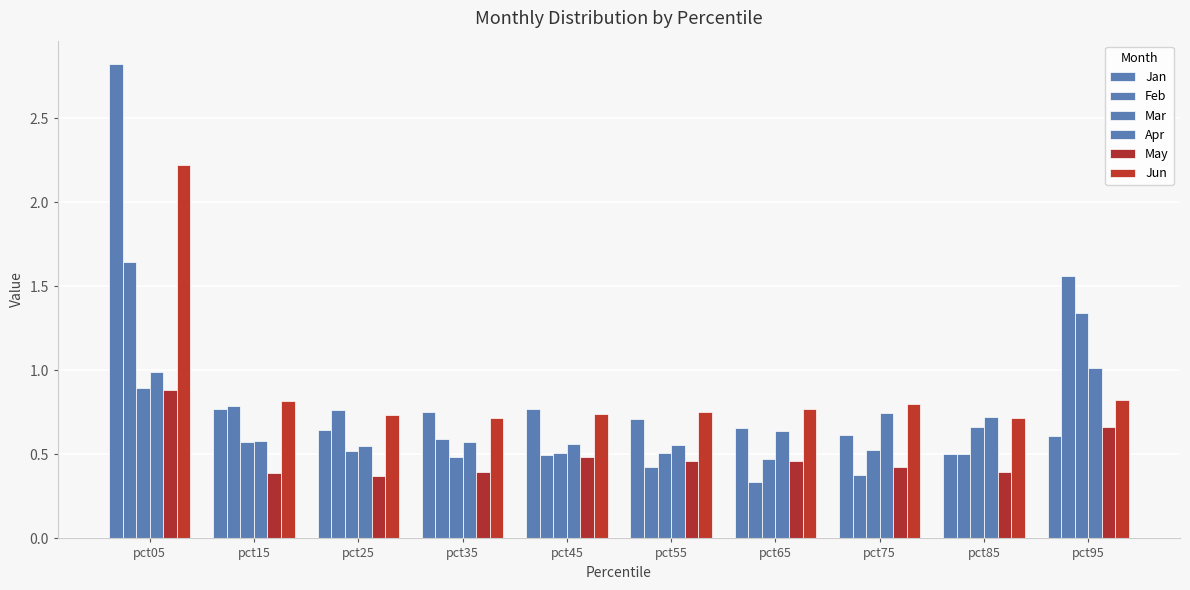

Reading right to left, what are all the values shown in this chart?

Jan: pct95=0.6	pct85=0.5	pct75=0.6	pct65=0.7	pct55=0.7	pct45=0.8	pct35=0.8	pct25=0.6	pct15=0.8	pct05=2.8
Feb: pct95=1.6	pct85=0.5	pct75=0.4	pct65=0.3	pct55=0.4	pct45=0.5	pct35=0.6	pct25=0.8	pct15=0.8	pct05=1.6
Mar: pct95=1.3	pct85=0.7	pct75=0.5	pct65=0.5	pct55=0.5	pct45=0.5	pct35=0.5	pct25=0.5	pct15=0.6	pct05=0.9
Apr: pct95=1.0	pct85=0.7	pct75=0.7	pct65=0.6	pct55=0.6	pct45=0.6	pct35=0.6	pct25=0.5	pct15=0.6	pct05=1.0
May: pct95=0.7	pct85=0.4	pct75=0.4	pct65=0.5	pct55=0.5	pct45=0.5	pct35=0.4	pct25=0.4	pct15=0.4	pct05=0.9
Jun: pct95=0.8	pct85=0.7	pct75=0.8	pct65=0.8	pct55=0.7	pct45=0.7	pct35=0.7	pct25=0.7	pct15=0.8	pct05=2.2